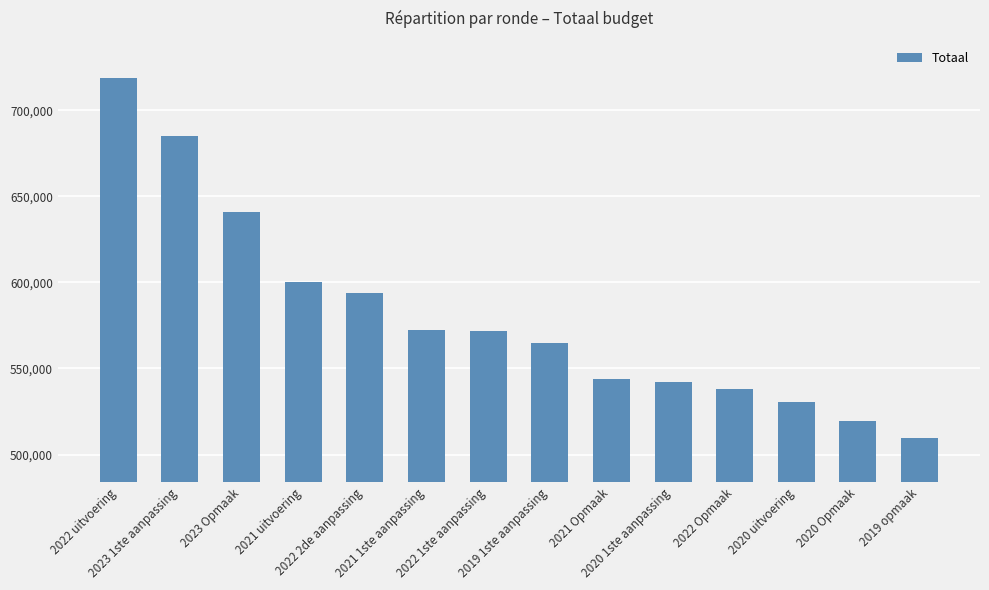

Approximately how many times larger is the value at 2019 1ste aanpassing compared to 2022 uitvoering?

0.8